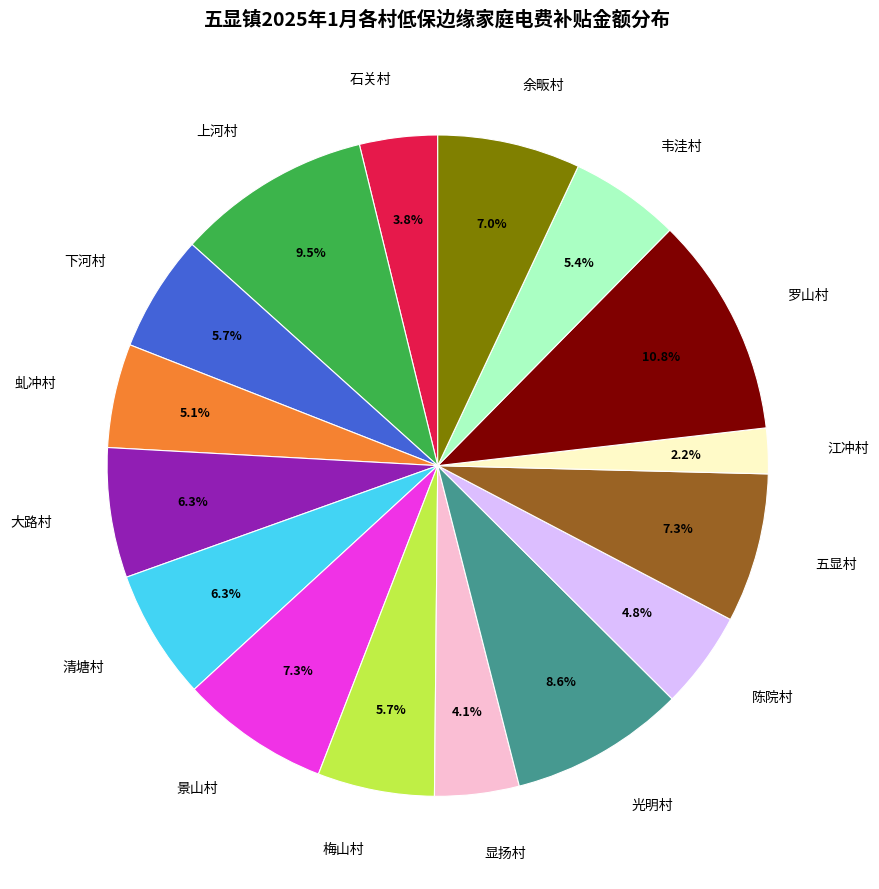

Is there any slice that represents more than half of the pie?

No